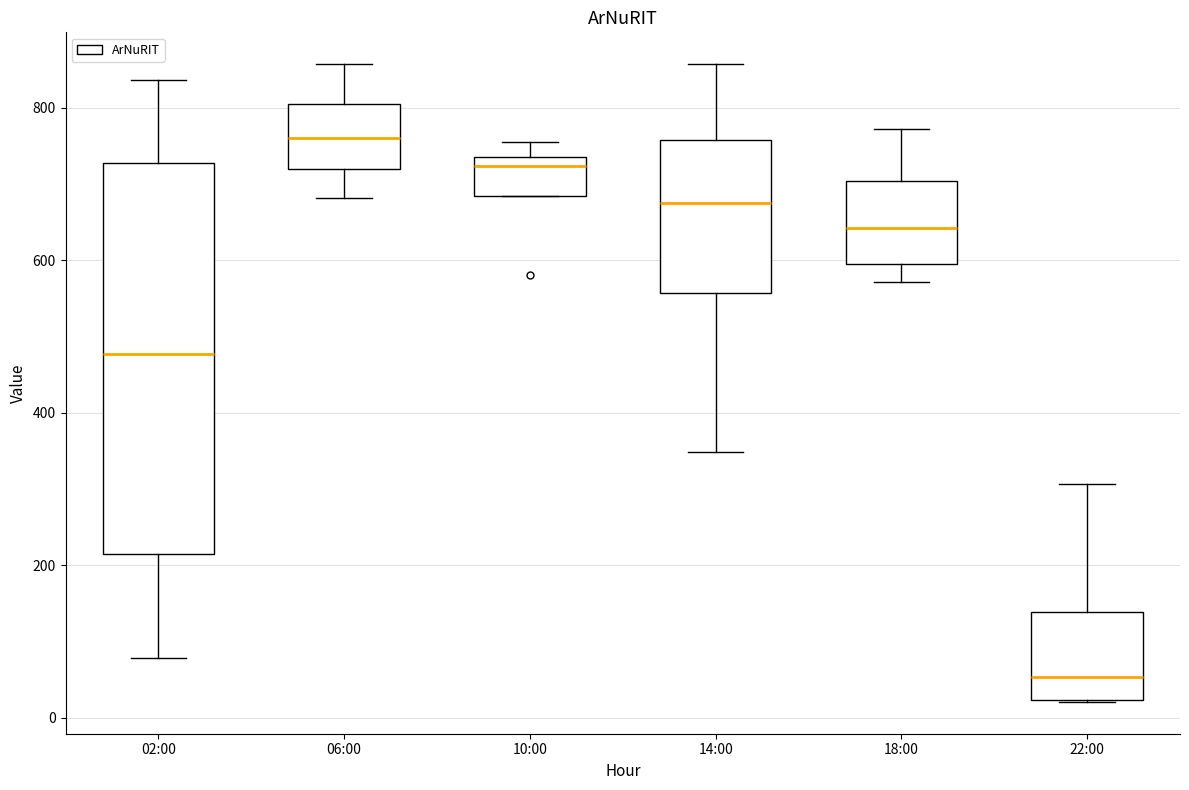

Which box has the highest median line?

06:00